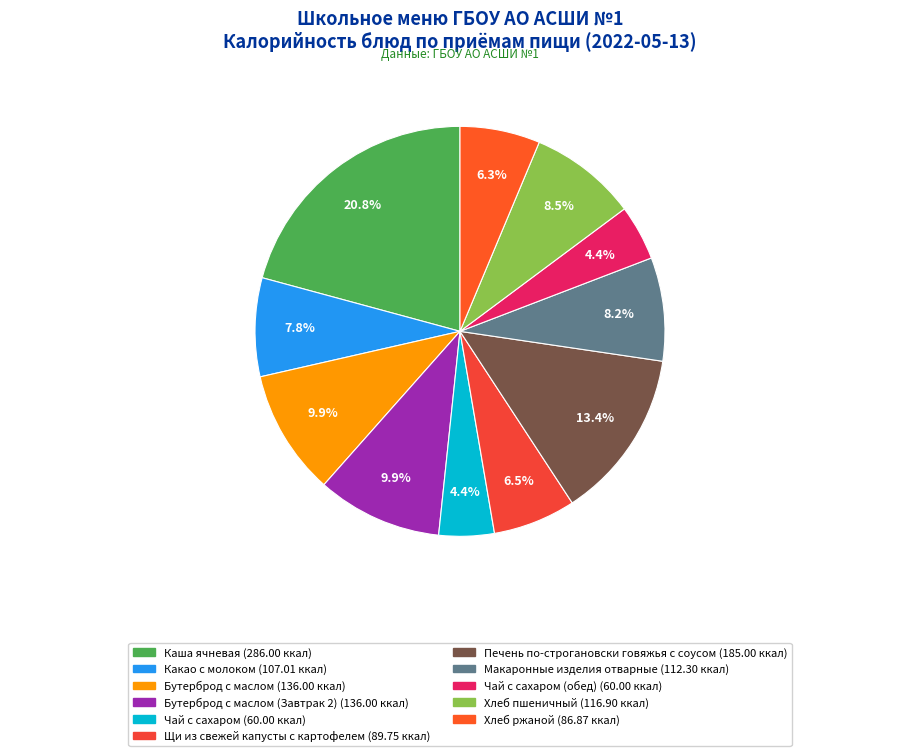

How many slices are in this pie chart?

11